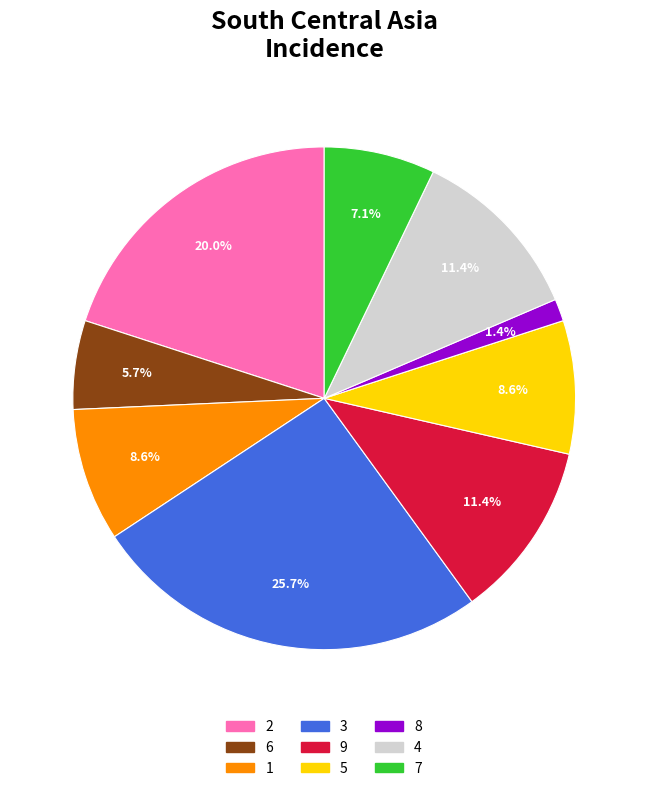

Between 5 and 7, which is larger?

5